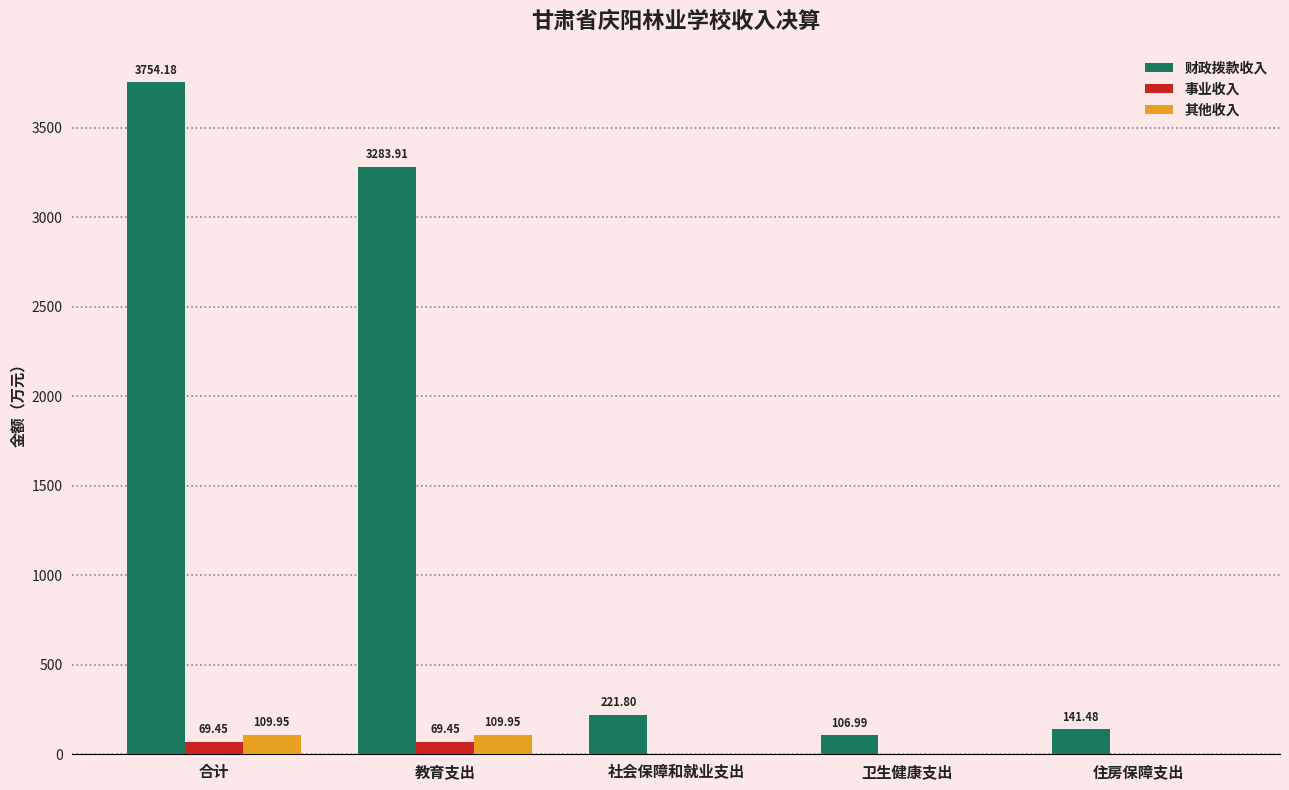

What is the sum of all 其他收入 values?

219.9